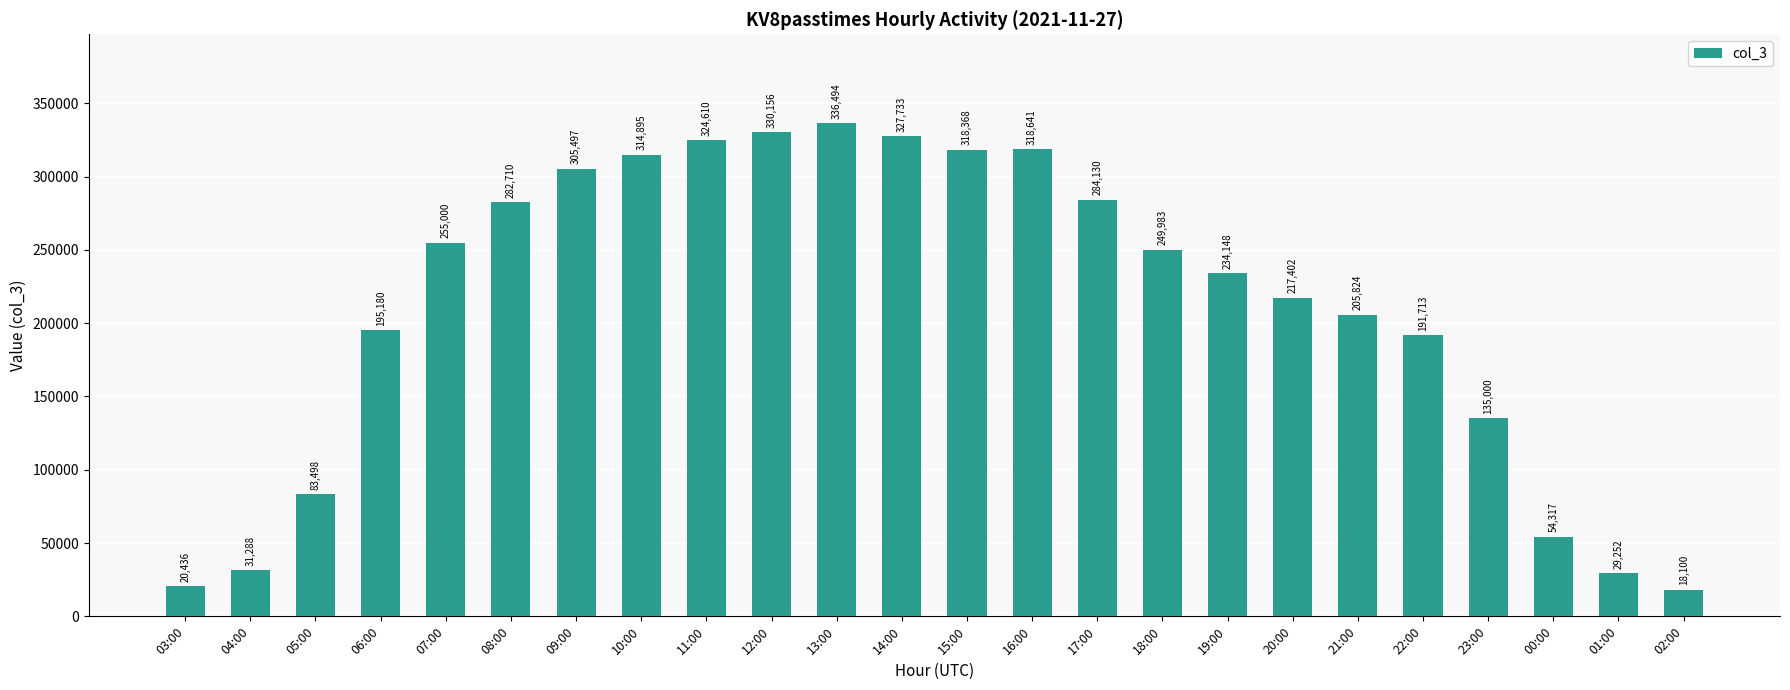

What is the greatest value displayed?

336494